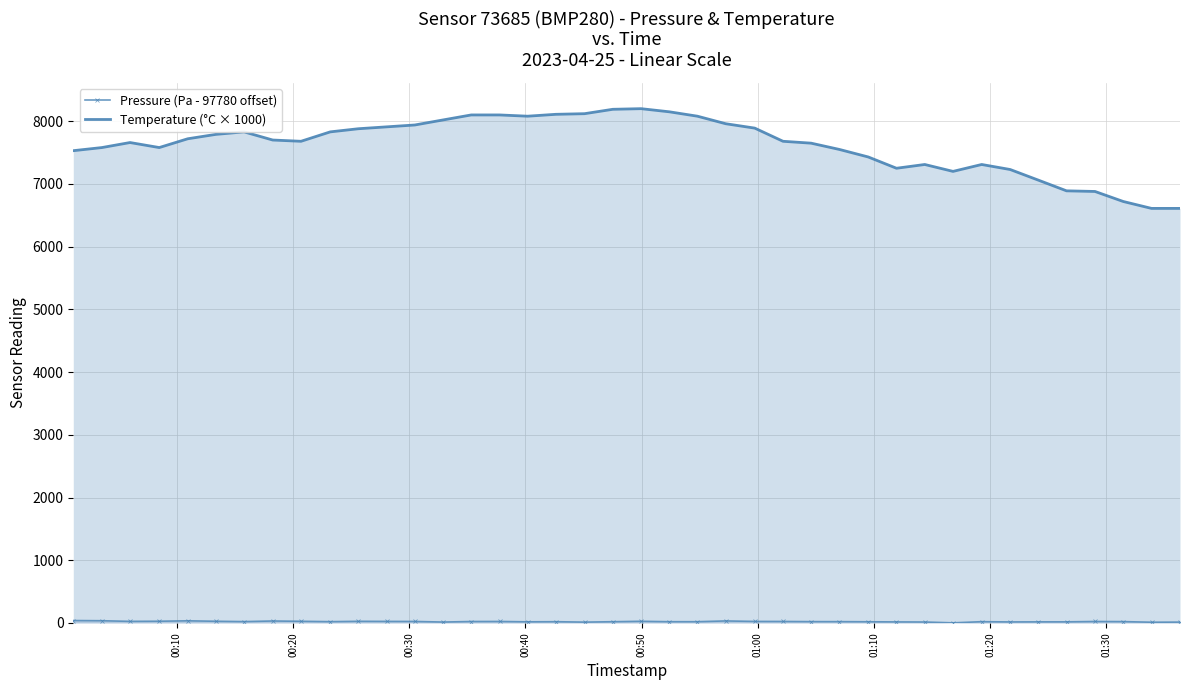

True or false: Temperature (°C × 1000) and Pressure (Pa - 97780 offset) cross at least once.

False